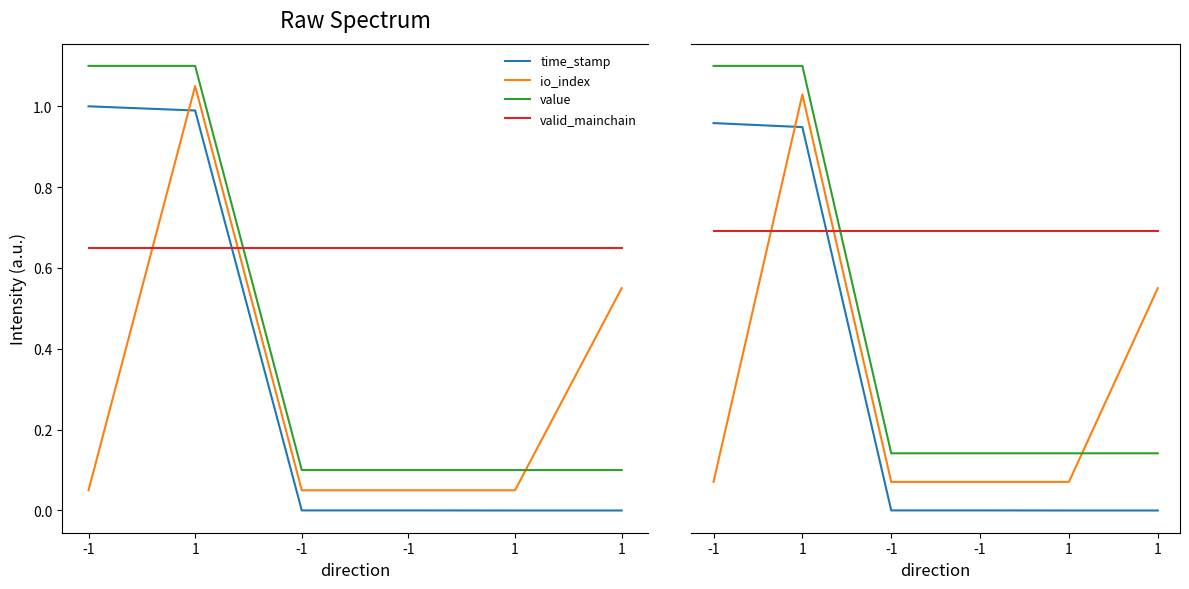

What is the maximum value shown in the chart?

1.2